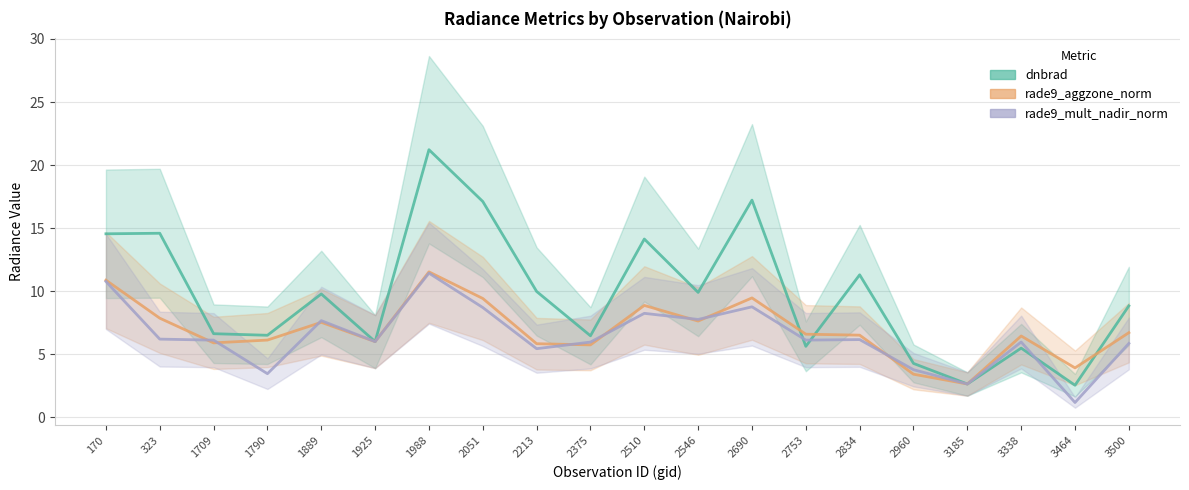

At which label does rade9_mult_nadir_norm first exceed 6?

170